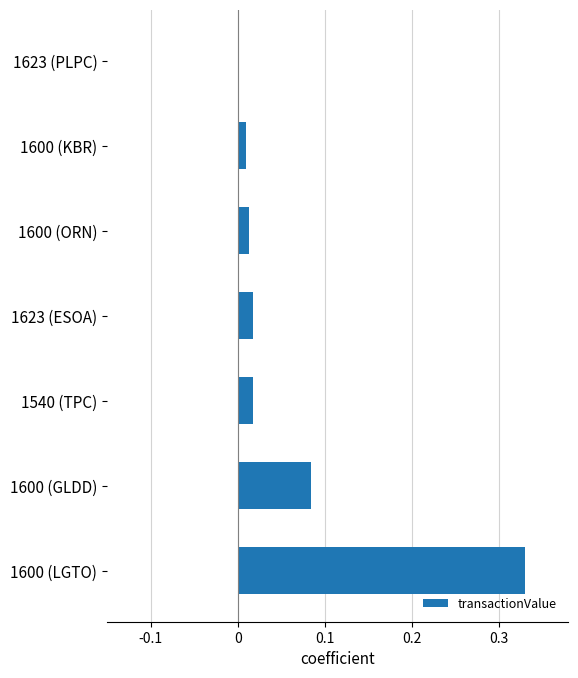

How many distinct data groups are displayed?

1